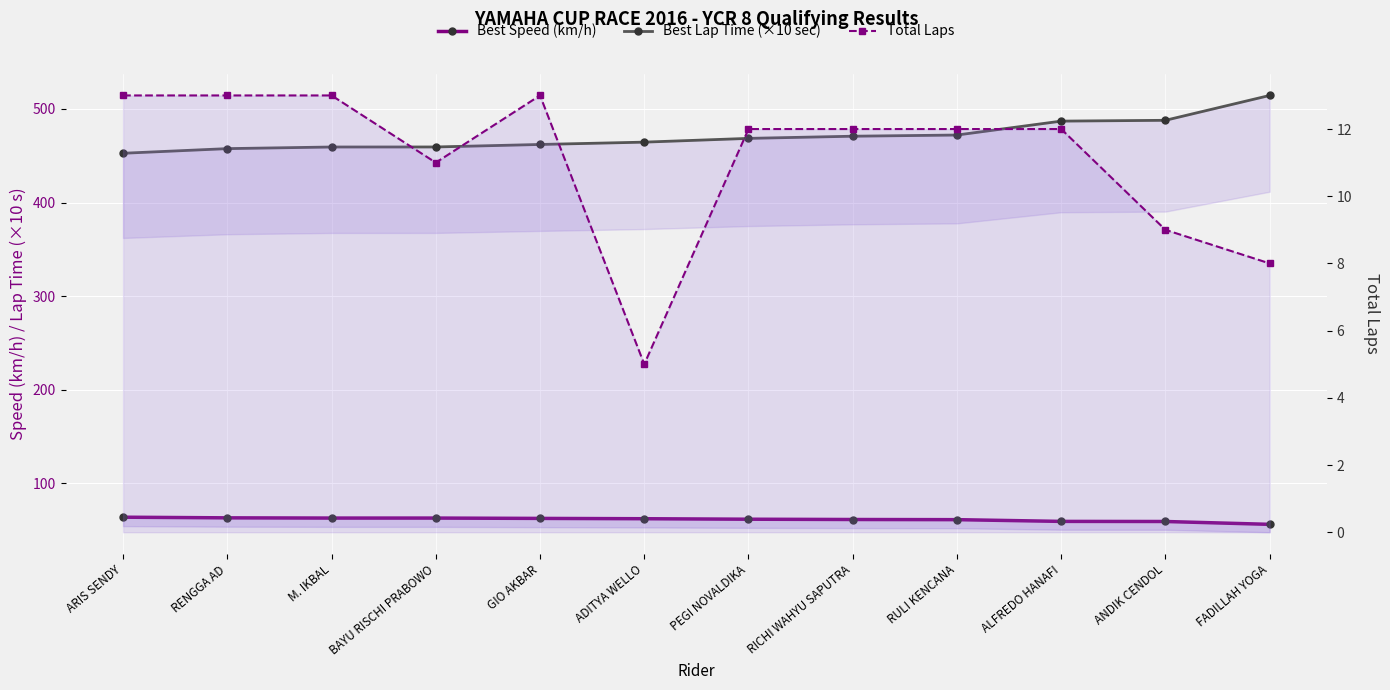

The value of Total Laps at RENGGA AD is 19.5. True or false?

False